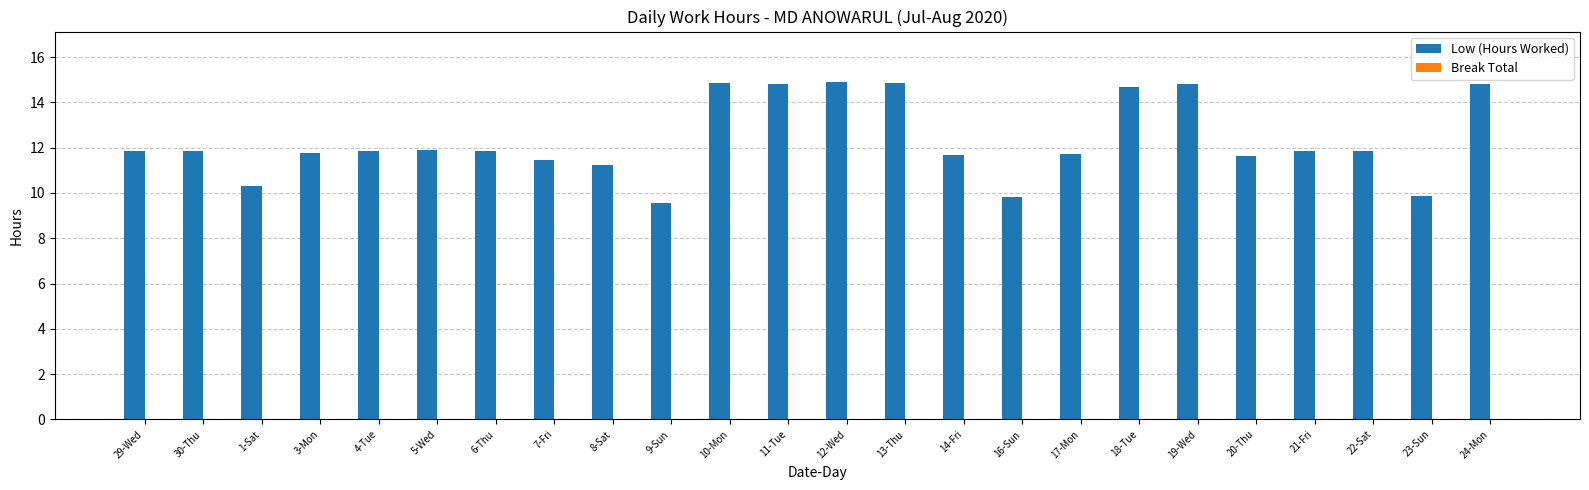

At which label does the data first exceed 11?

29-Wed